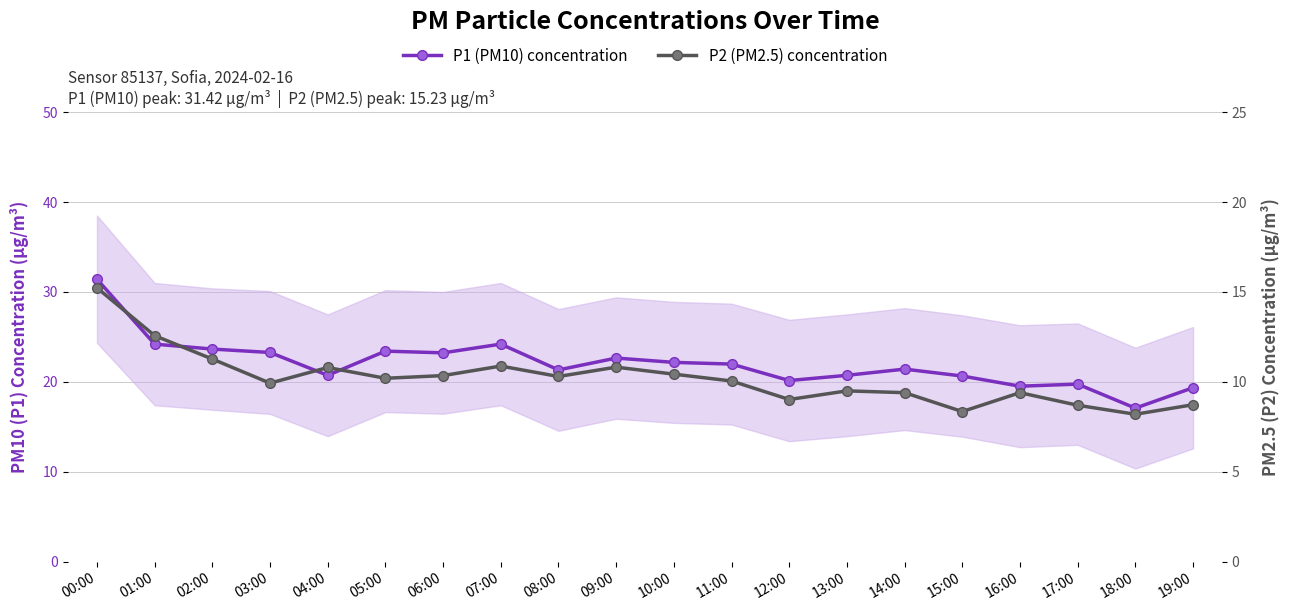

In P2 (PM2.5) concentration, how many points are higher than both neighbors (excluding endpoints)?

5